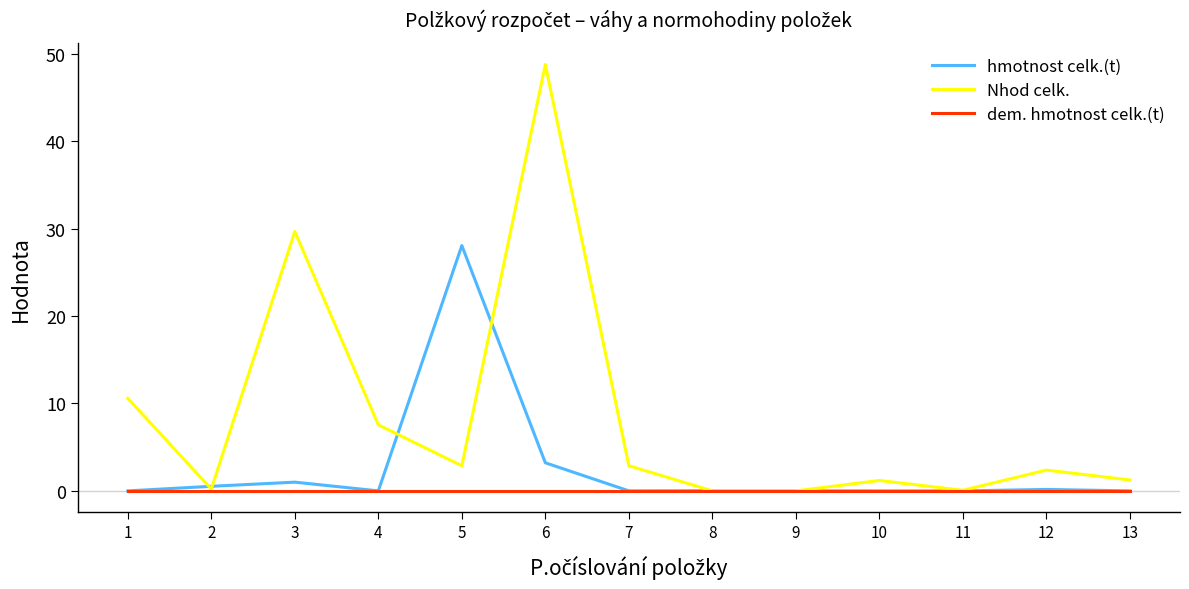

What are all the series names shown in the legend?

hmotnost celk.(t), Nhod celk., dem. hmotnost celk.(t)